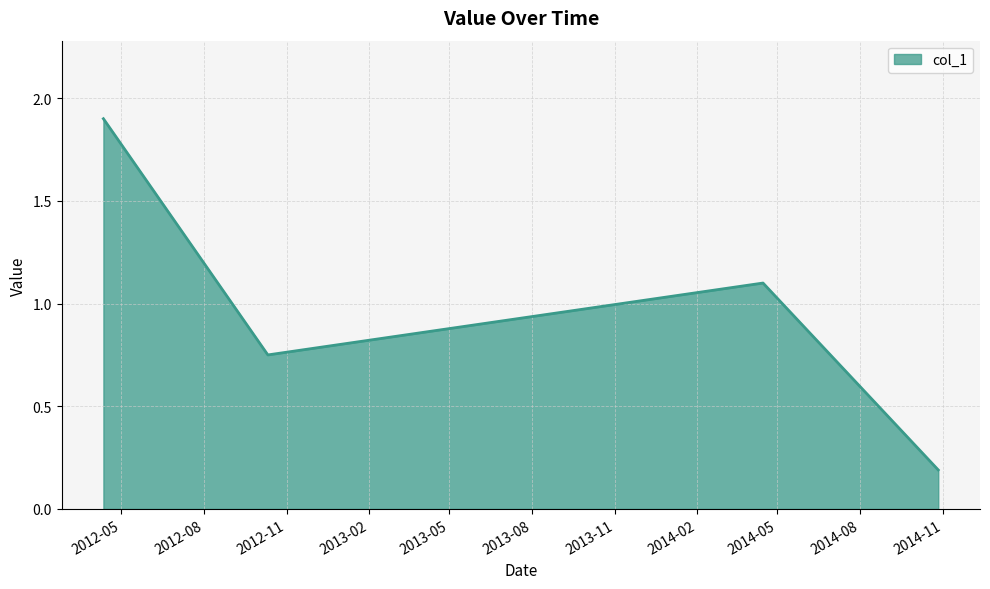

Does the chart display data point markers on the line(s)?

No